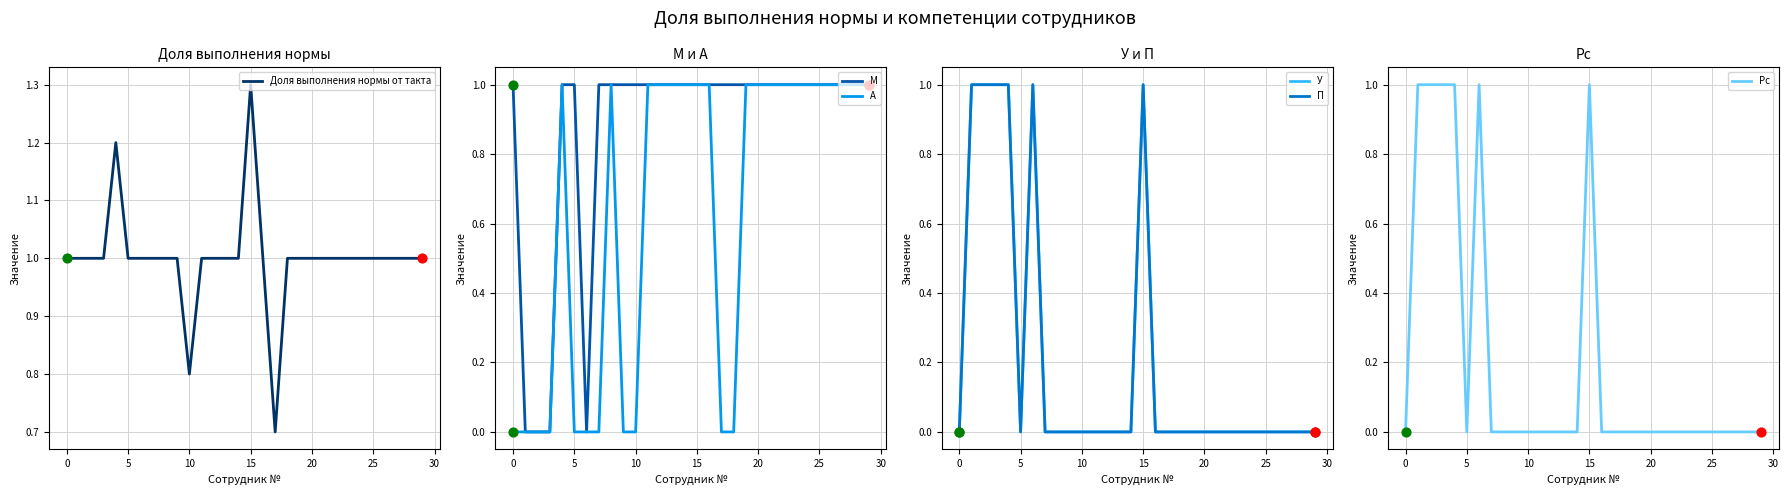

Which series reaches the minimum Y coordinate?

М